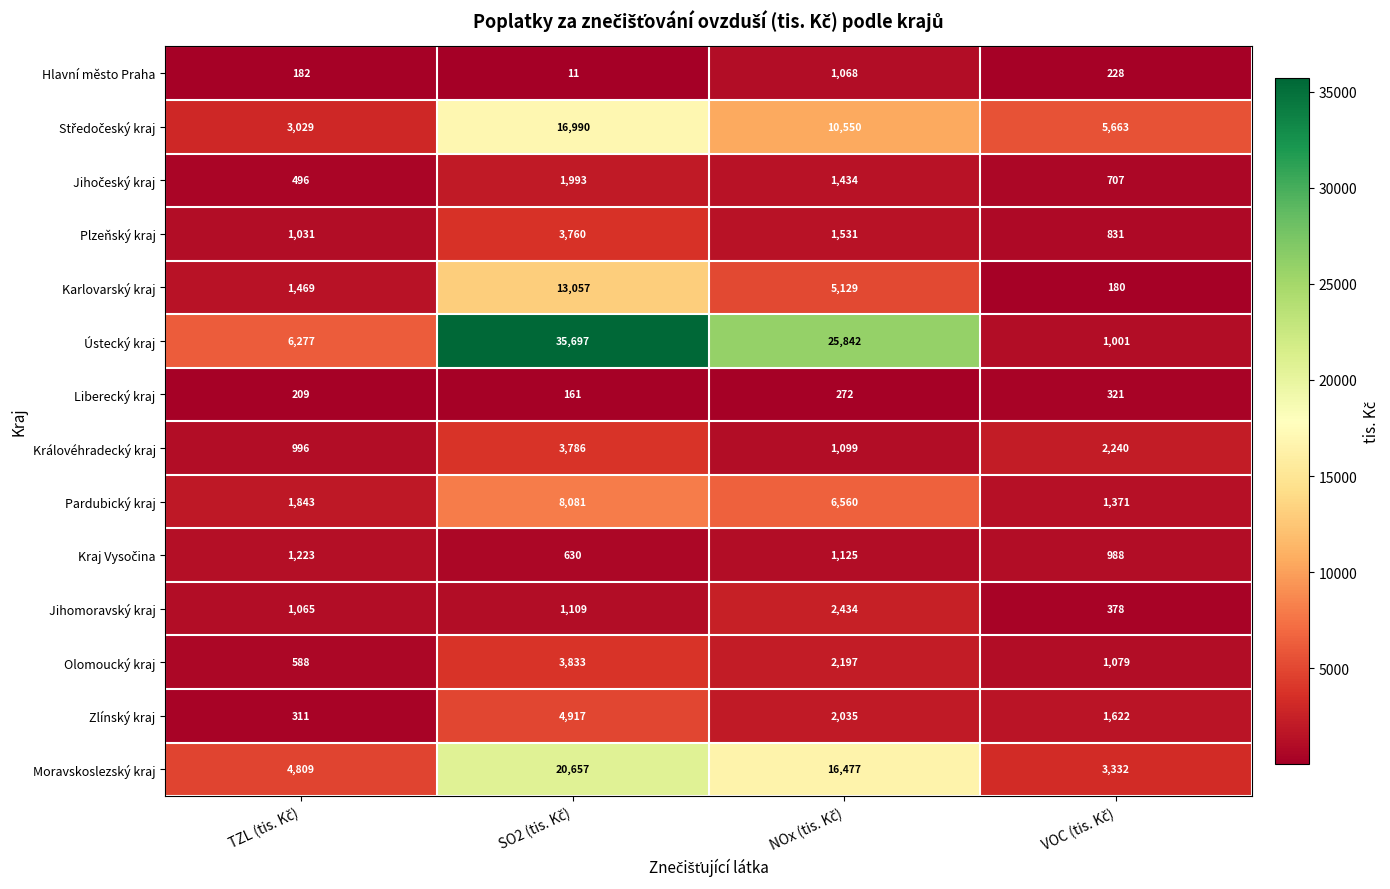

What is the smallest value displayed?

11